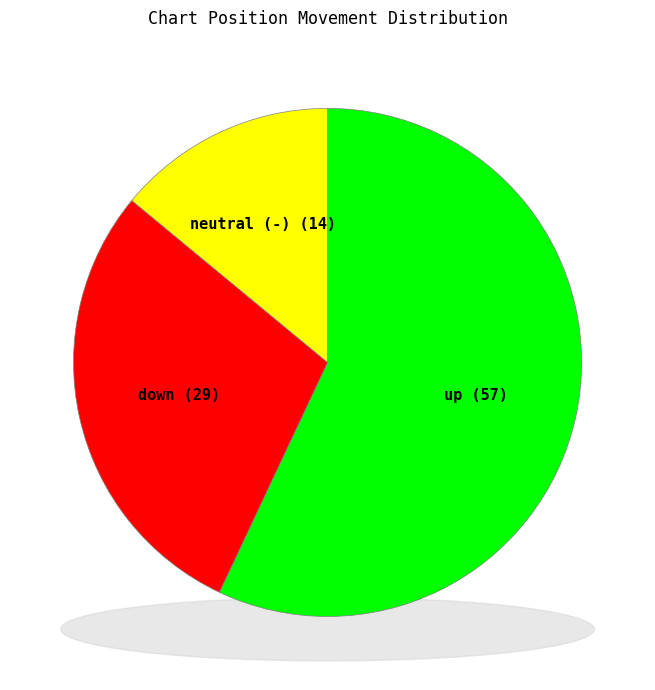

What is the largest slice in the pie chart?

up